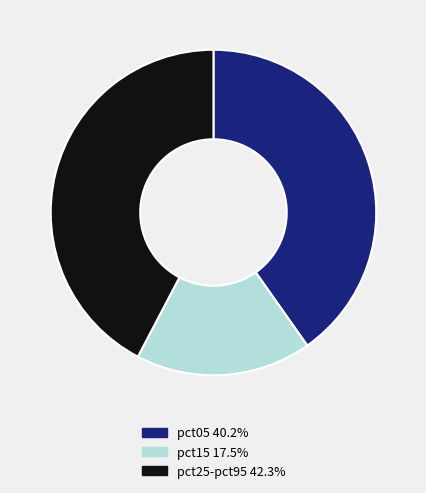

Is there any slice that represents more than half of the pie?

No